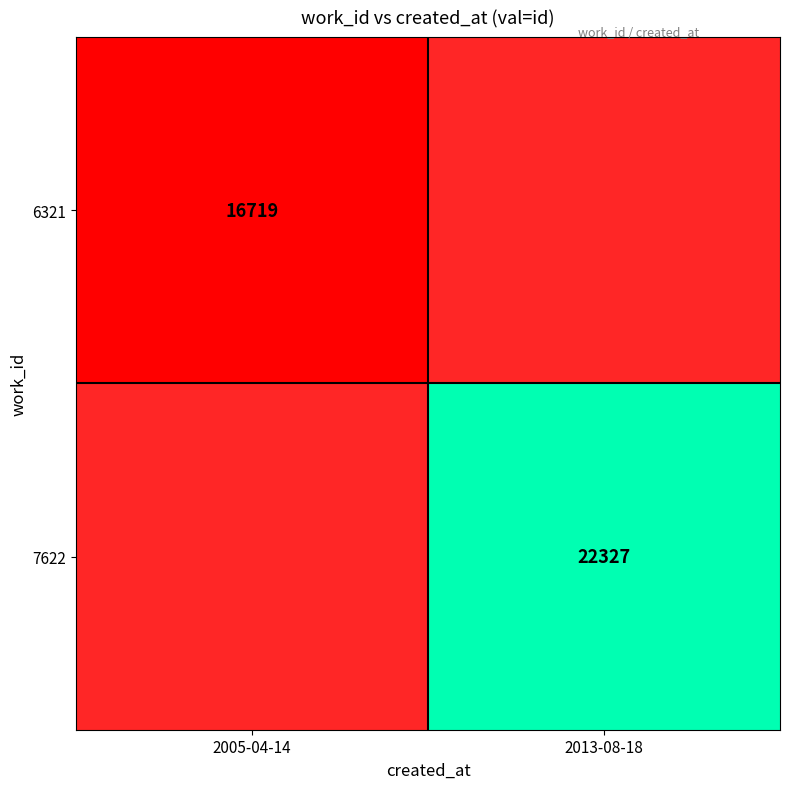

The value of 7622 at 2013-08-18 is 22327. True or false?

True